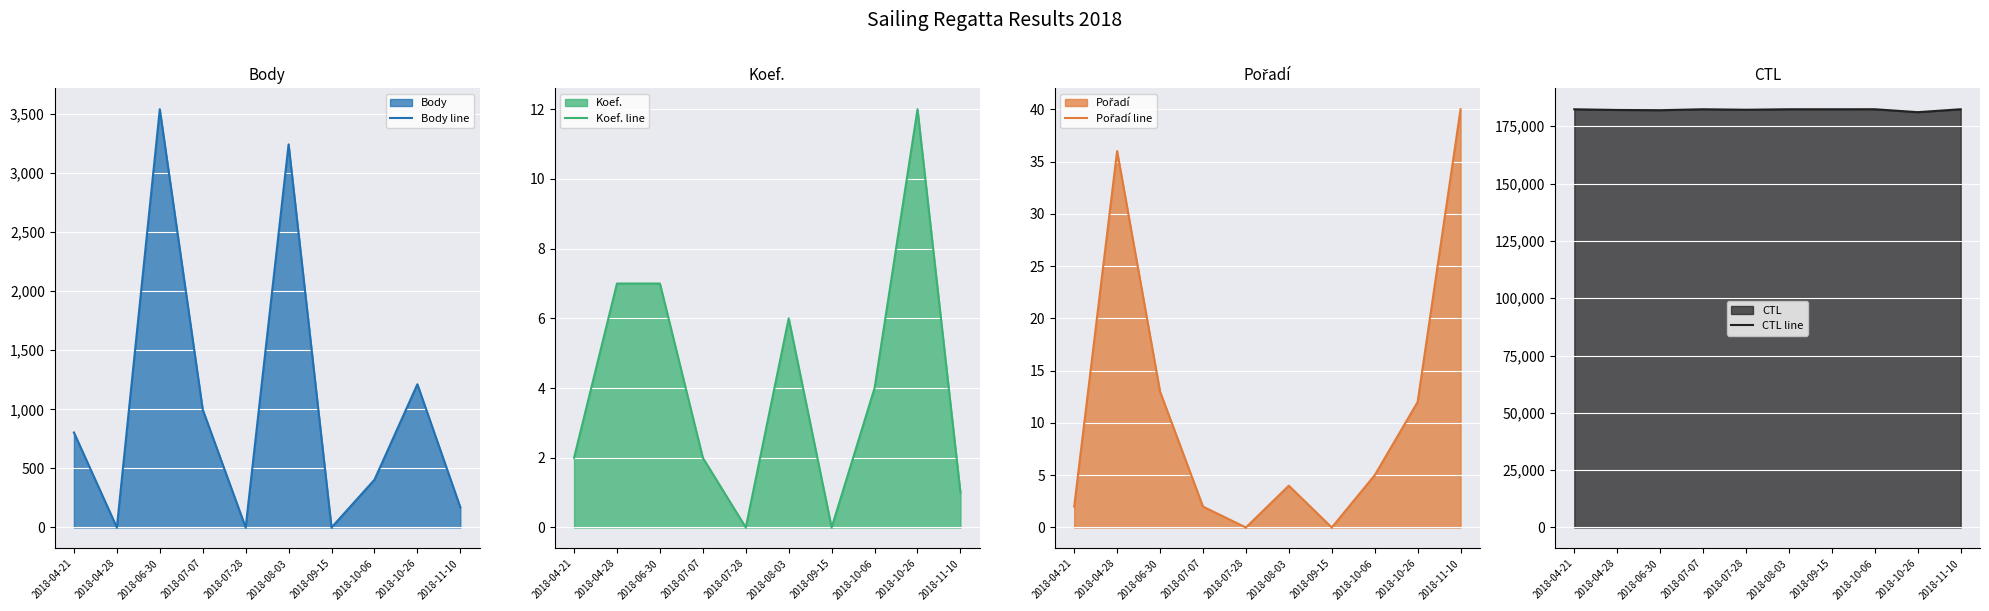

How many values in the Pořadí line series exceed 5?

4